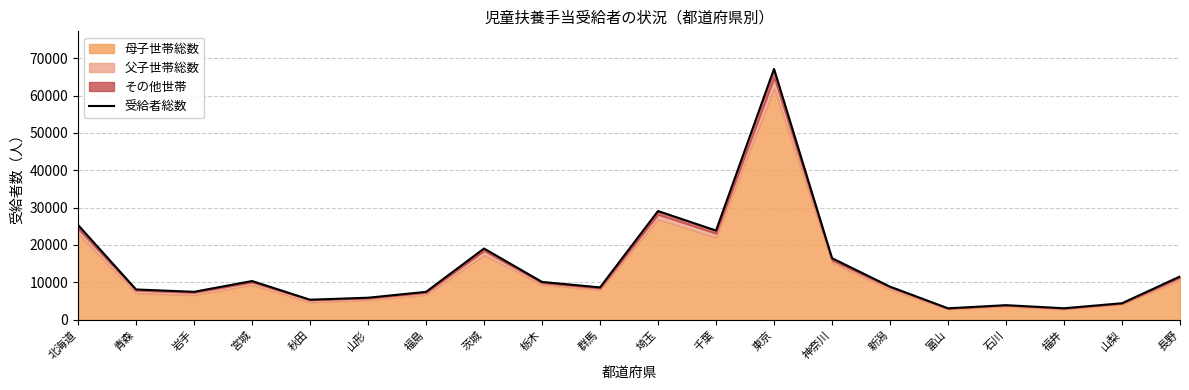

Which label corresponds to the smallest value in the chart?

富山